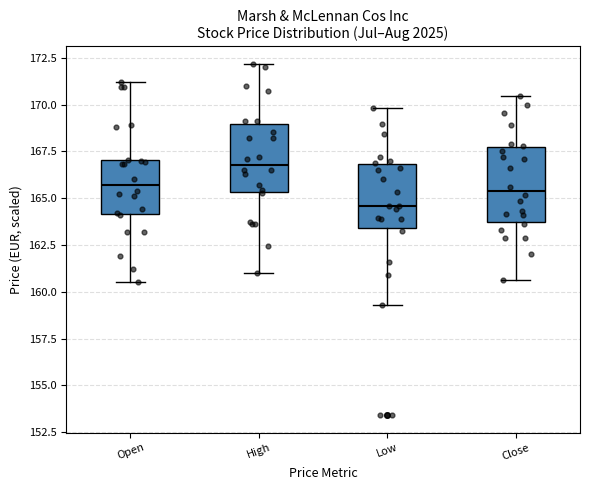

Which box's median line is the lowest?

Low